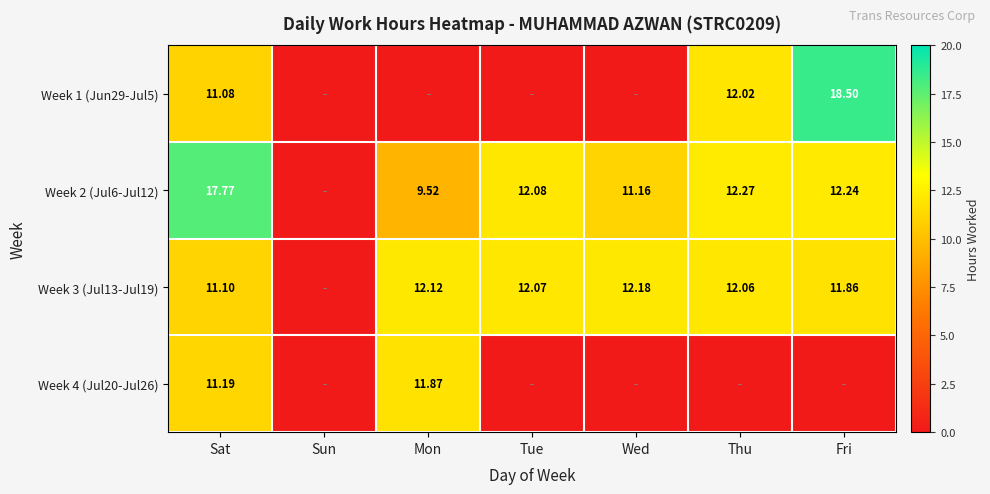

What is the spread (max minus min) of values at Tue?

12.1